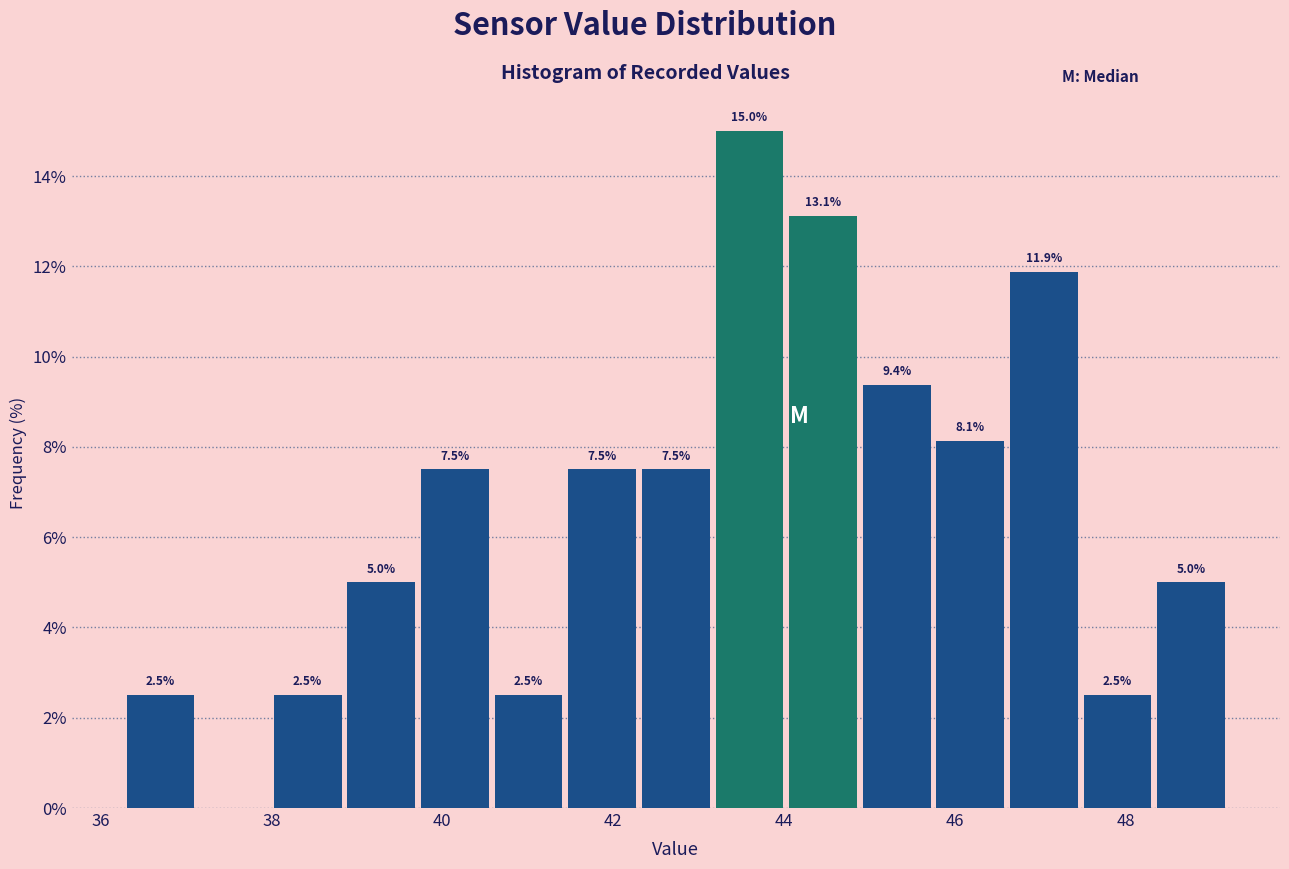

Over which range of the x-axis is the bar tallest?

43.2 to 44.0